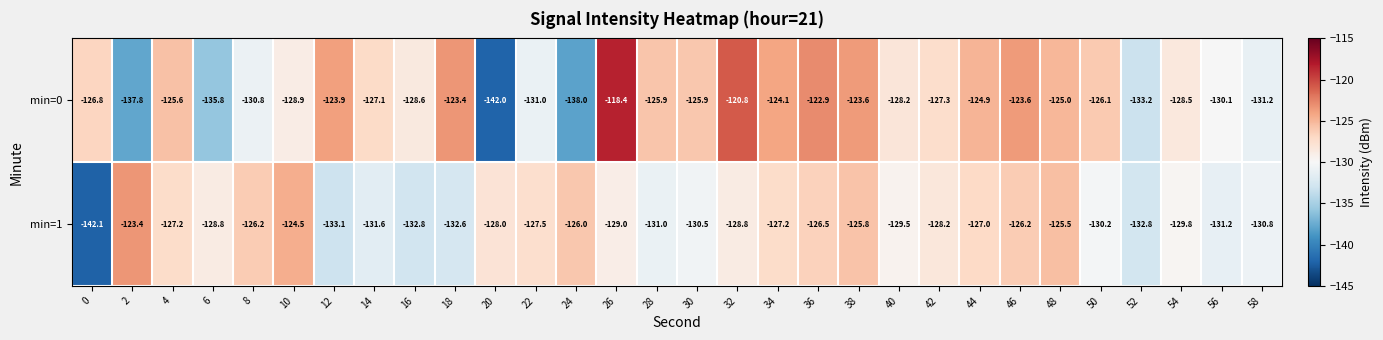

At which label does min=0 first exceed -126?

4